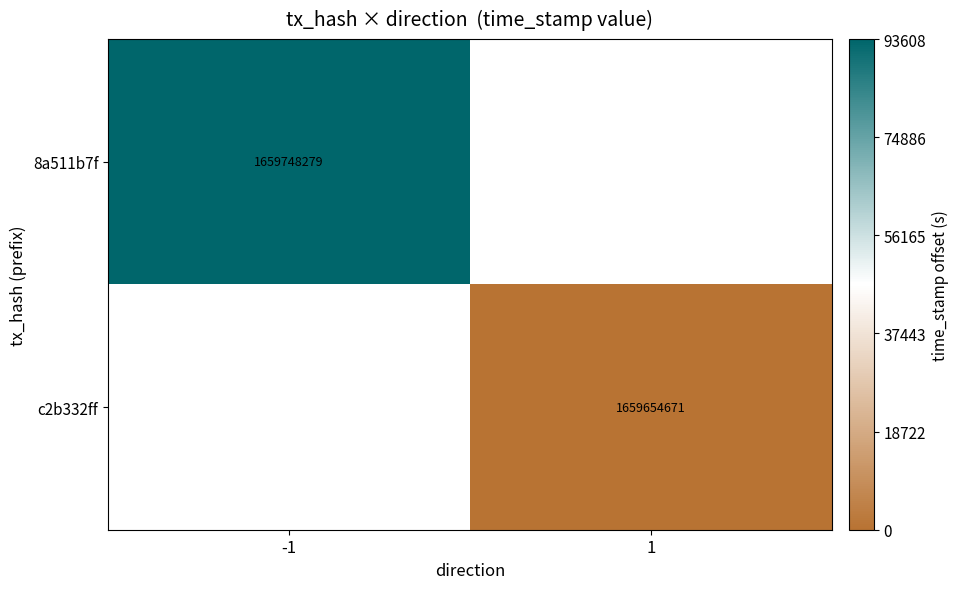

True or false: c2b332ff has a value of 1659654671 at 1.

True